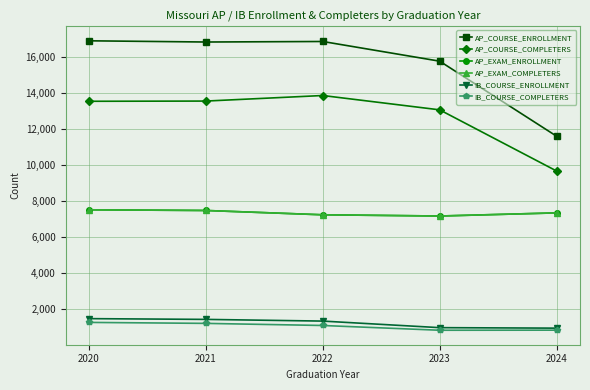

Is this an area chart (filled region under the line)?

No